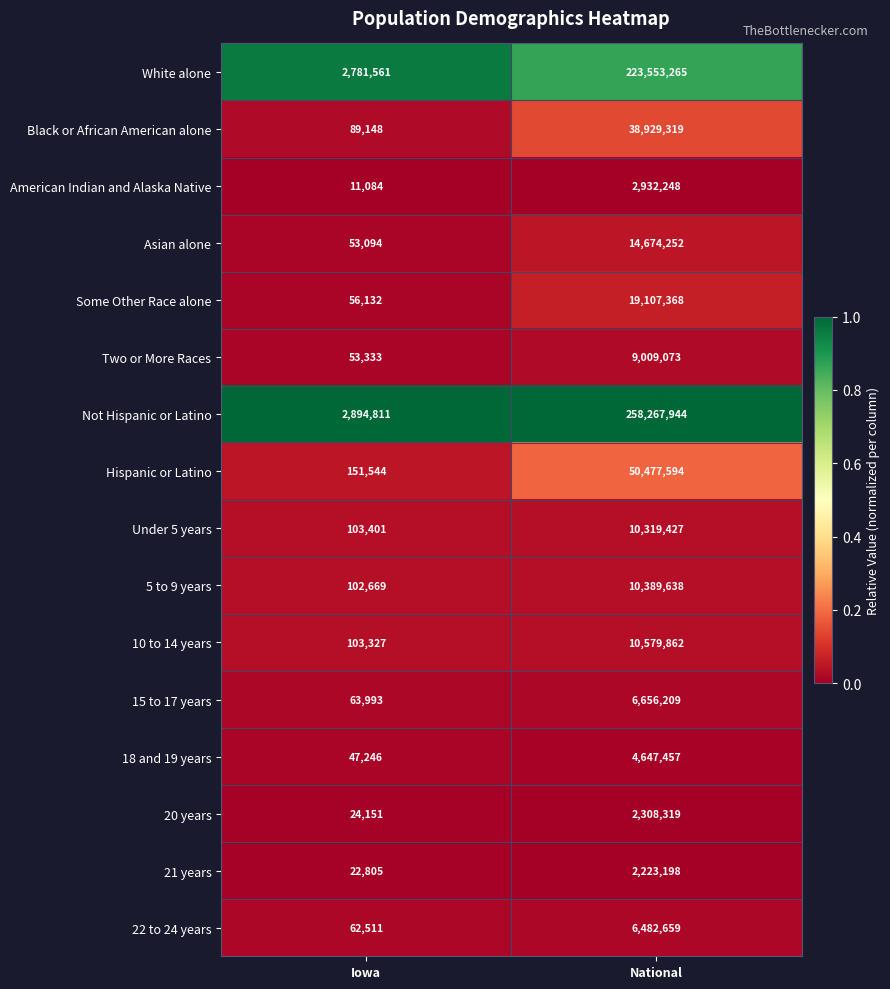

Between Iowa and National, which series saw the biggest shift?

Not Hispanic or Latino